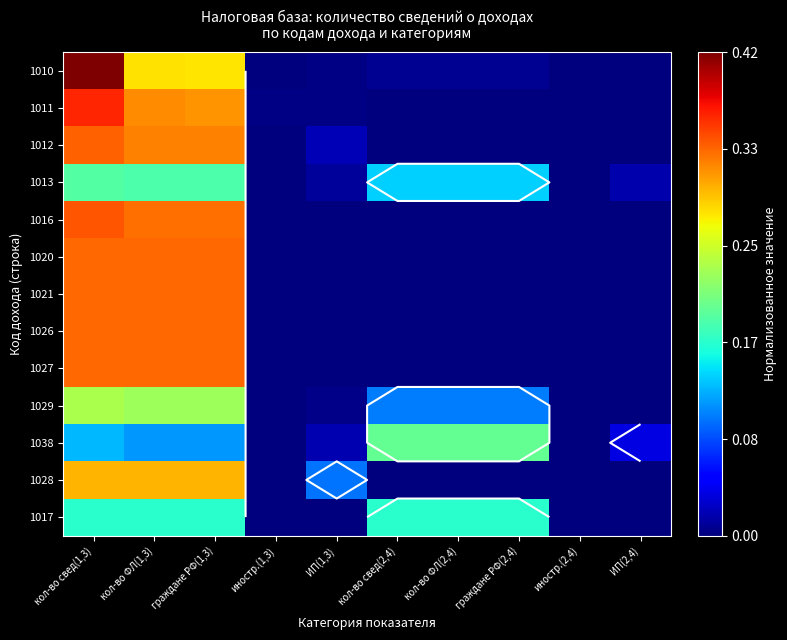

How many values in the 1021 series exceed 0?

3